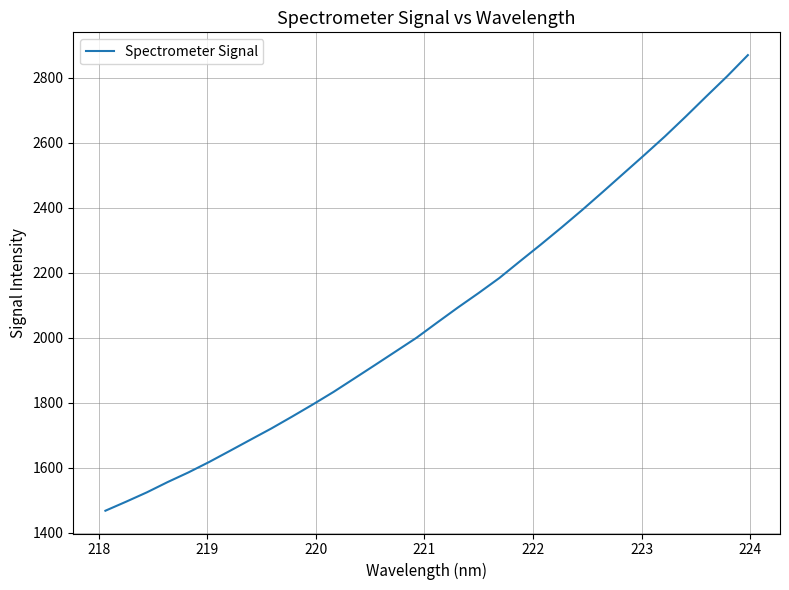

What is the greatest value displayed?

2870.1